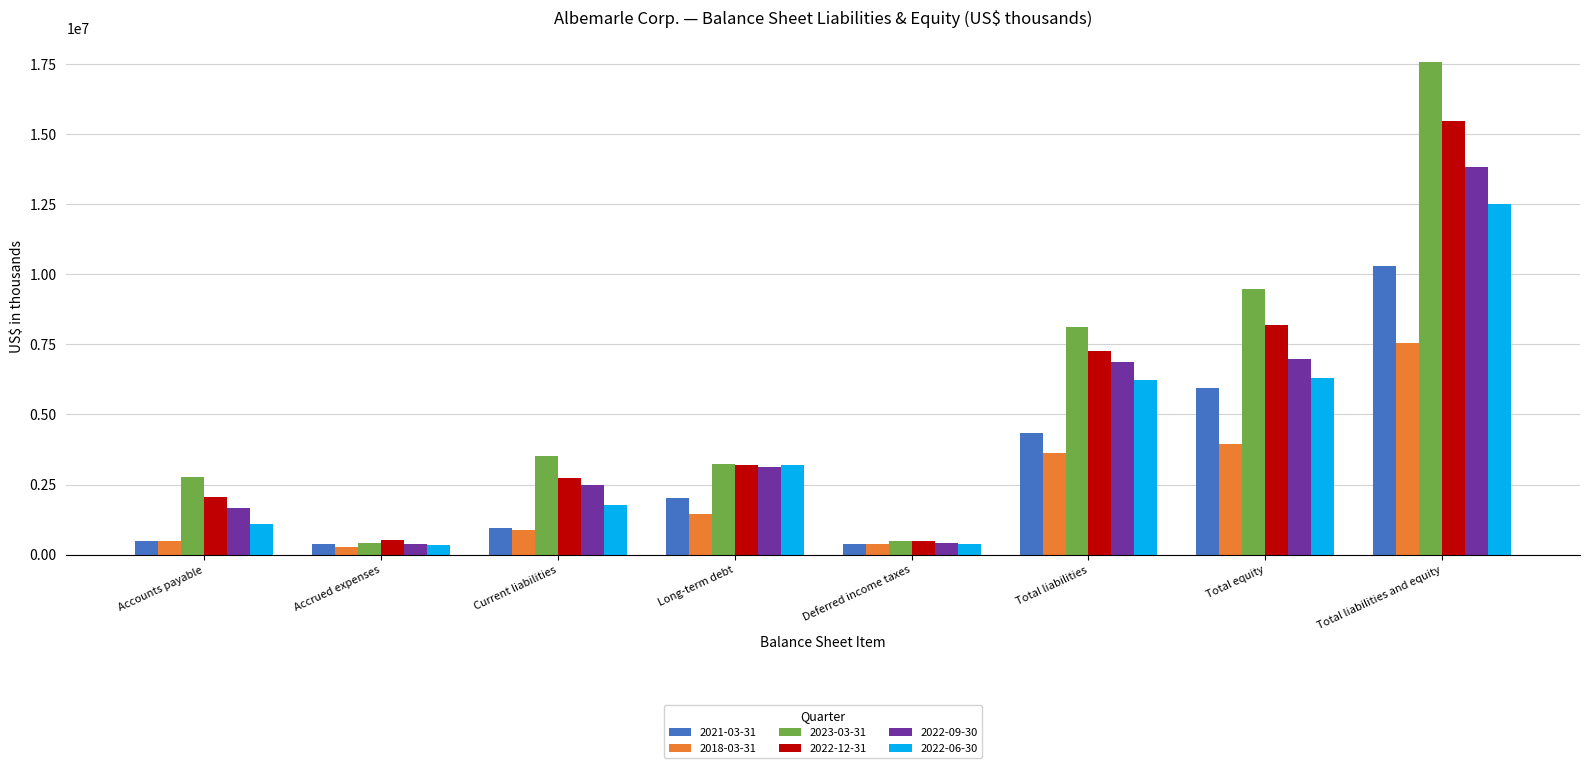

What is the difference between the second highest and second lowest values in the 2018-03-31 series?

3574315